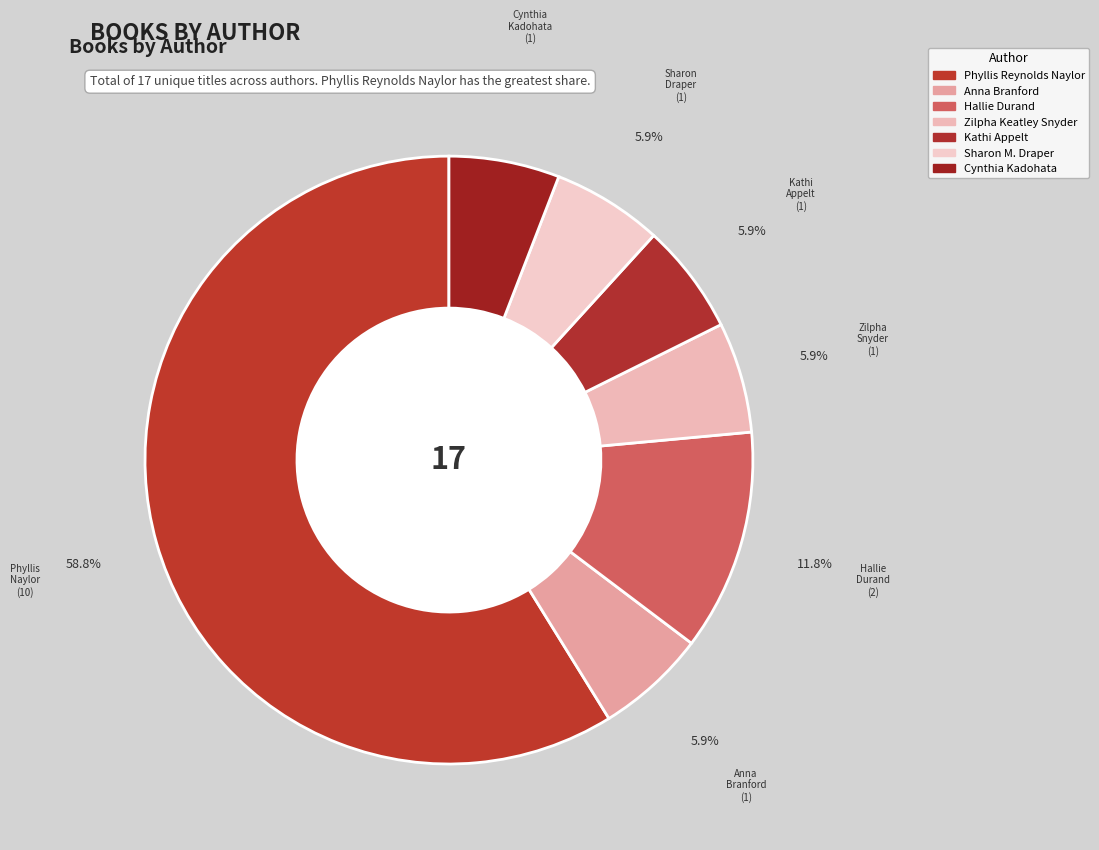

What is the ratio of the value at Zilpha Keatley Snyder to the value at Cynthia Kadohata?

1.0